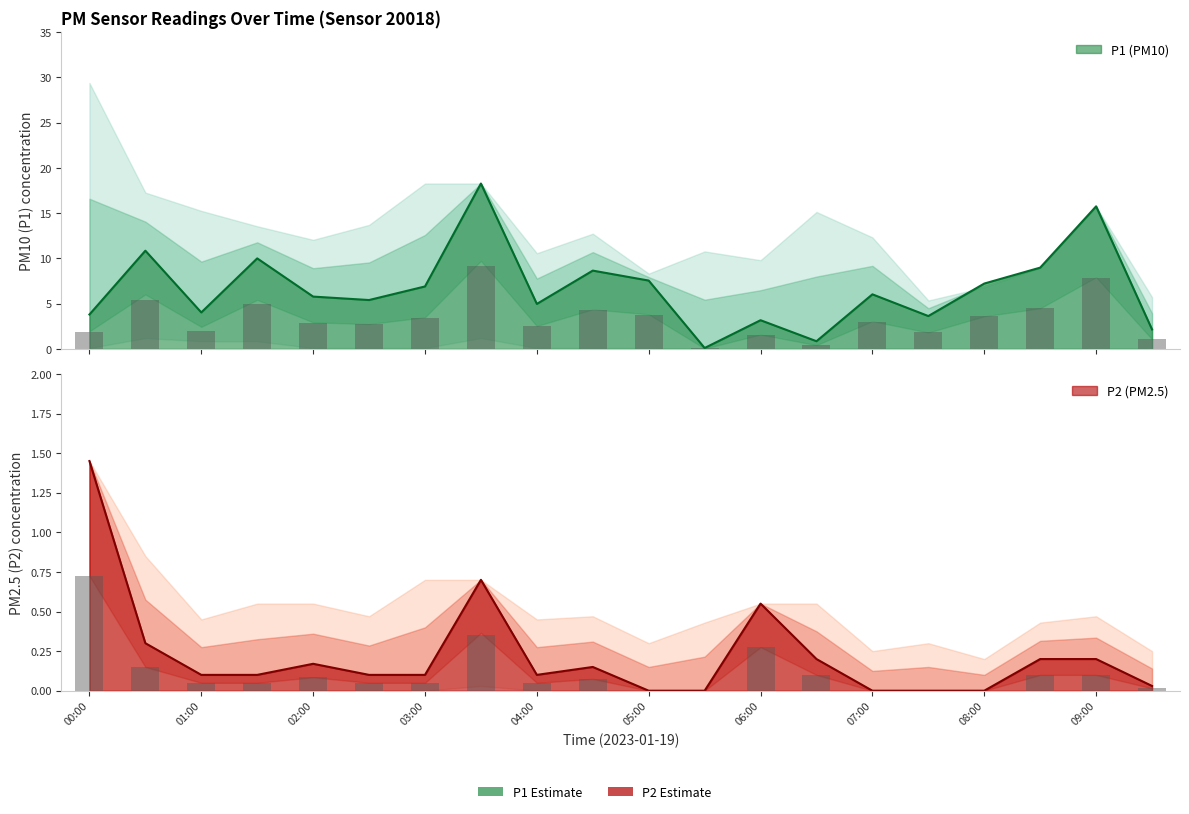

Are the bars horizontal?

No